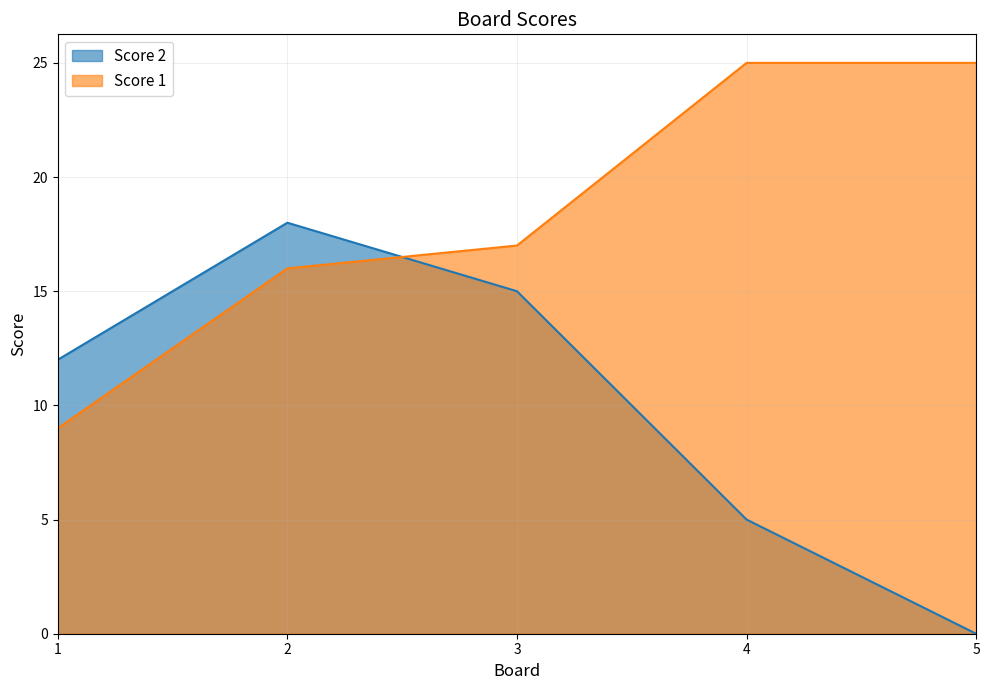

How many intersections are there between Score 1 and Score 2?

1